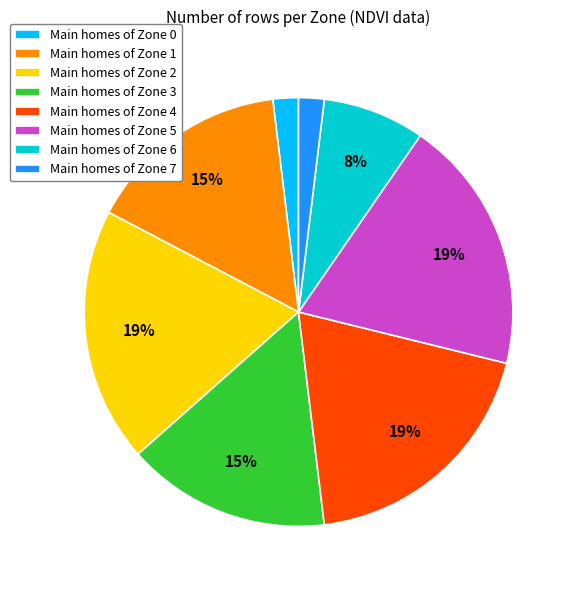

To the nearest percent, what is the combined percentage of Main homes of Zone 6 and Main homes of Zone 4?

27%